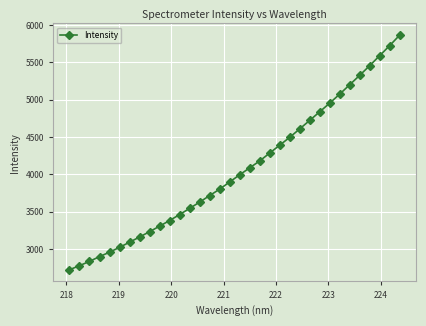

Reading left to right, extract all data points from this chart.

2723.4	2778.1	2835.6	2899.4	2958.5	3023.6	3092.0	3161.9	3233.1	3306.9	3382.2	3462.1	3544.8	3628.4	3716.2	3802.0	3897.9	3994.2	4087.2	4179.5	4284.9	4390.0	4495.4	4608.0	4722.2	4837.1	4953.1	5073.6	5199.0	5325.3	5454.4	5588.4	5722.6	5863.2